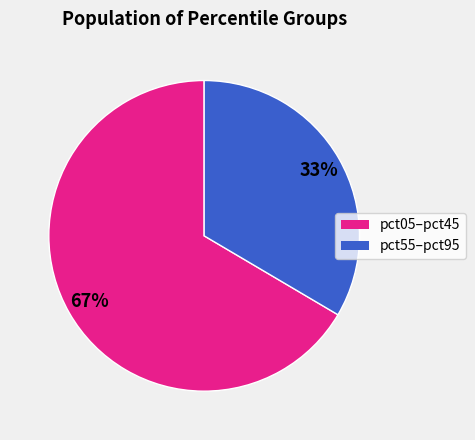

Is there a majority slice in this chart?

Yes